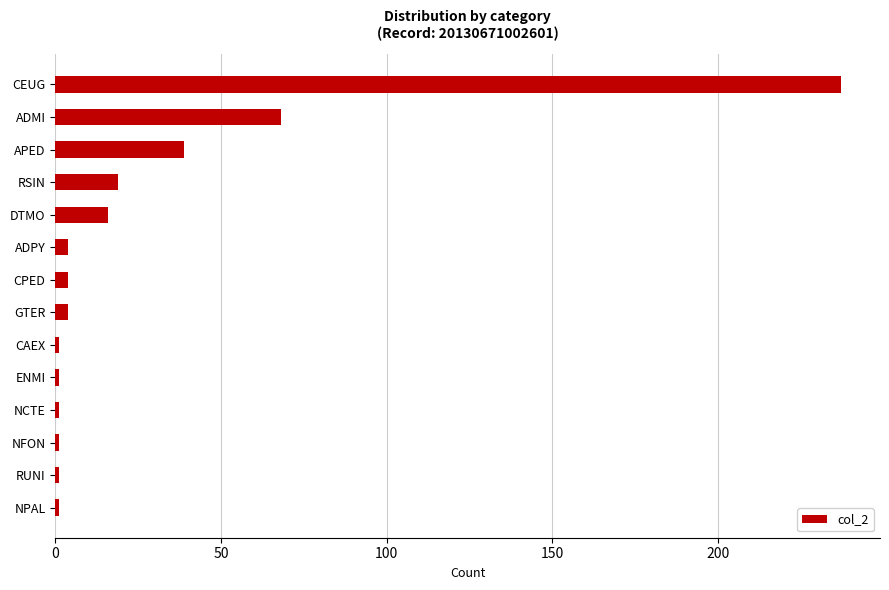

What is the change in value from CEUG to RSIN?

-218